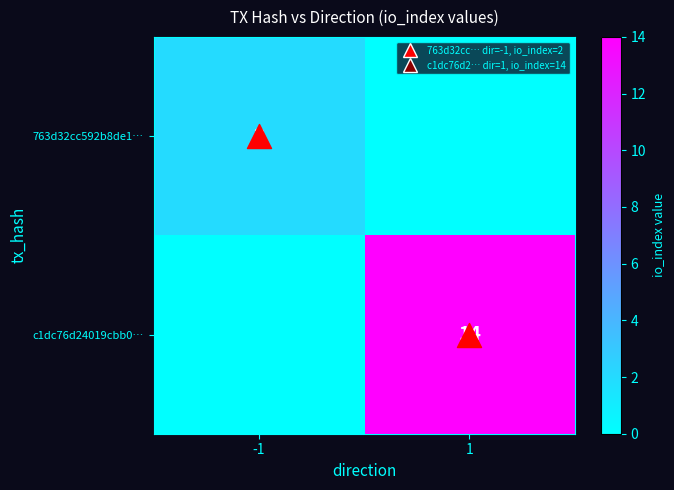

How many values in c1dc76d24019cbb0… are above zero?

1